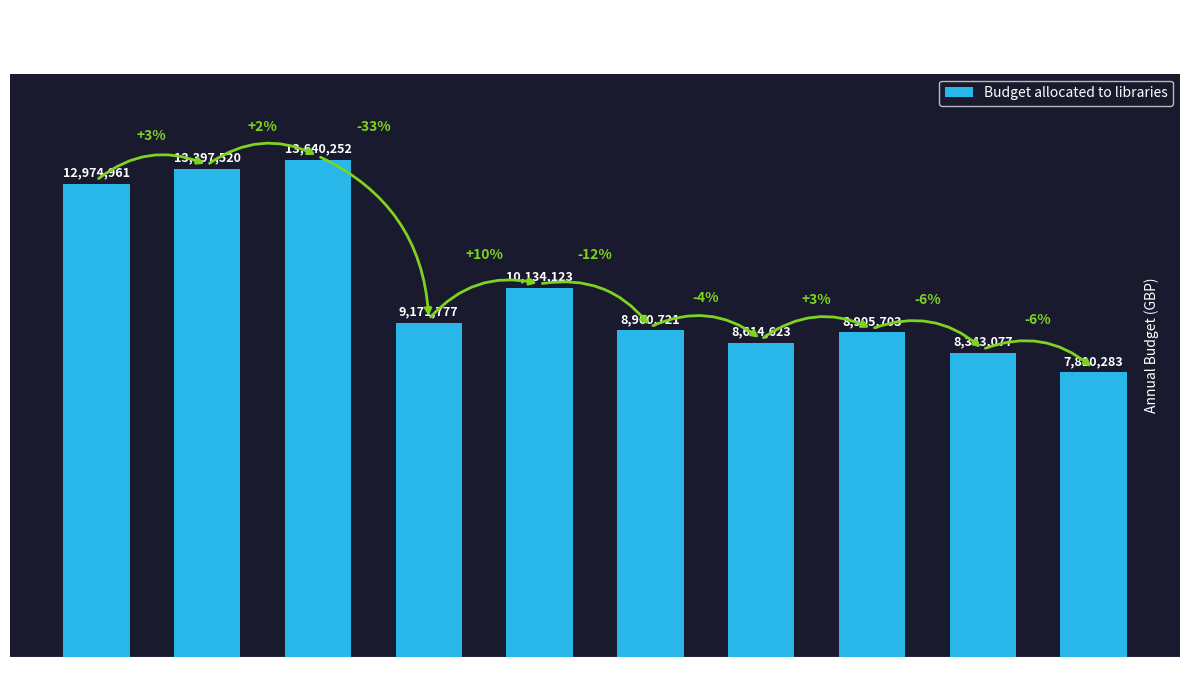

Where does the data first go above 9171777?

2009